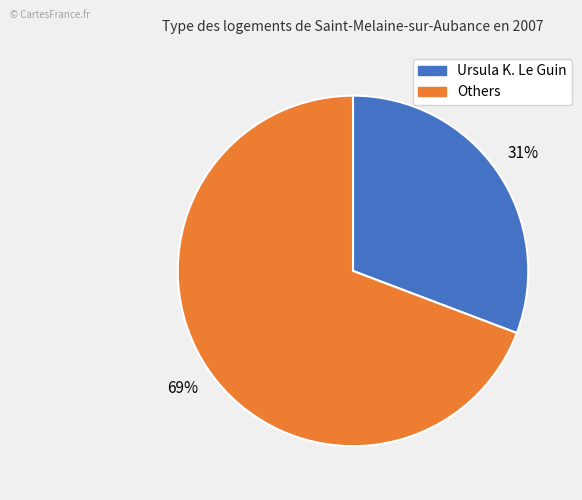

To the nearest percent, what is the average slice percentage?

50%